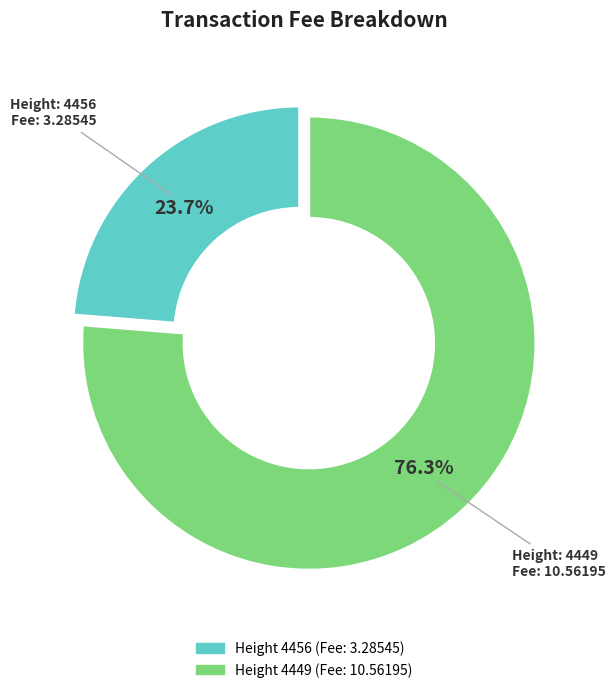

Is there a majority slice in this chart?

Yes